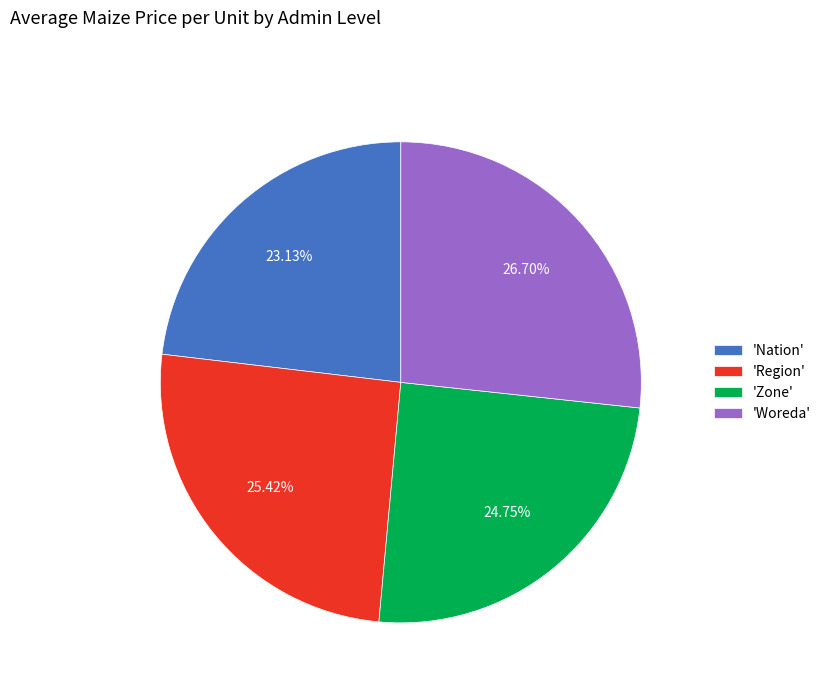

What is the smallest slice in the pie chart?

'Nation'